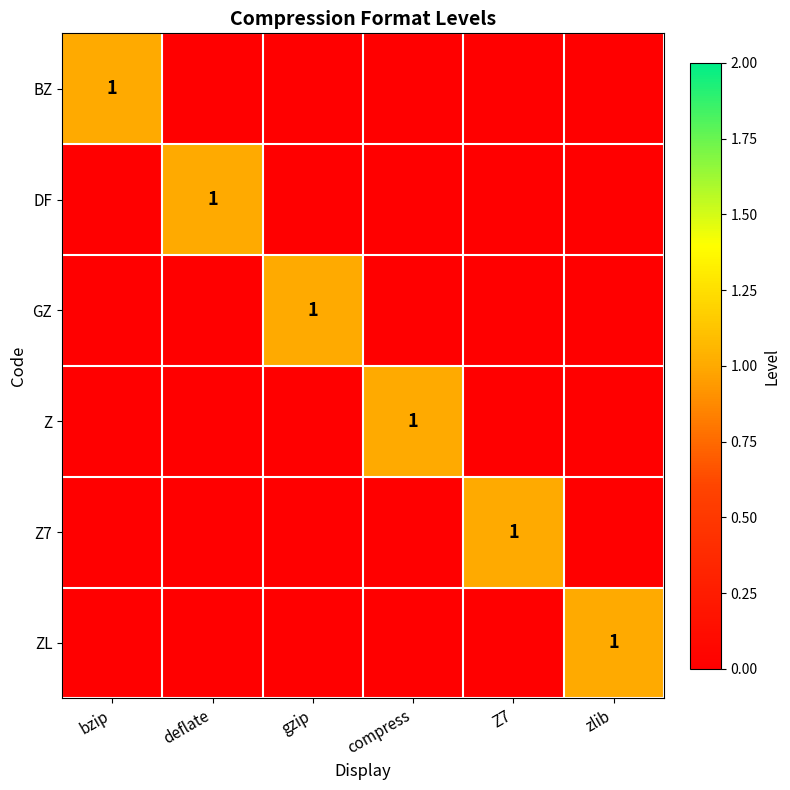

The value of BZ at bzip is 2. True or false?

False